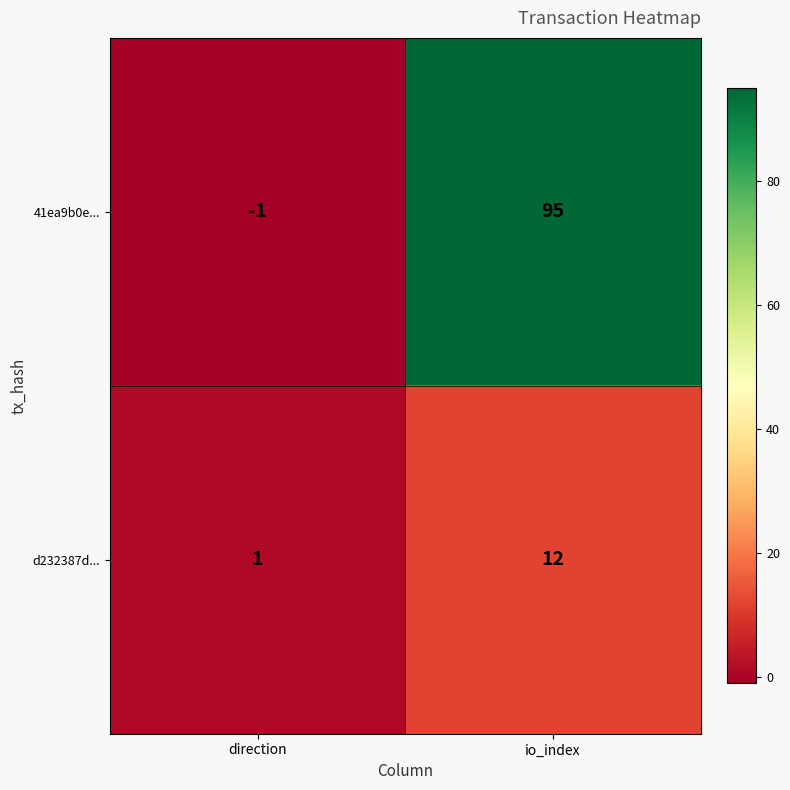

Count the number of categories in the chart.

2